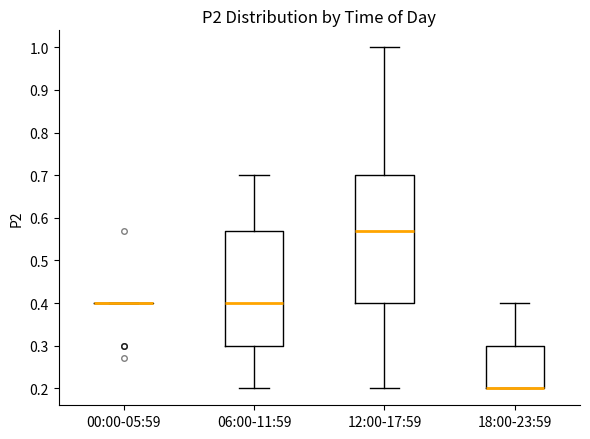

Reading left to right, transcribe this box plot: for each box, give where its median line is, the range the box spans, and where its two whiskers end, as read against the y-axis. The values are not printed on the chart, so give them approximately, as read against the axis.

00:00-05:59: box collapsed to a line at 0.40, whiskers 0.40 to 0.40
06:00-11:59: median 0.40, box 0.30 to 0.57, whiskers 0.20 to 0.70
12:00-17:59: median 0.57, box 0.40 to 0.70, whiskers 0.20 to 1.00
18:00-23:59: median 0.20 (drawn on the box's lower edge), box 0.20 to 0.30, whiskers 0.20 to 0.40